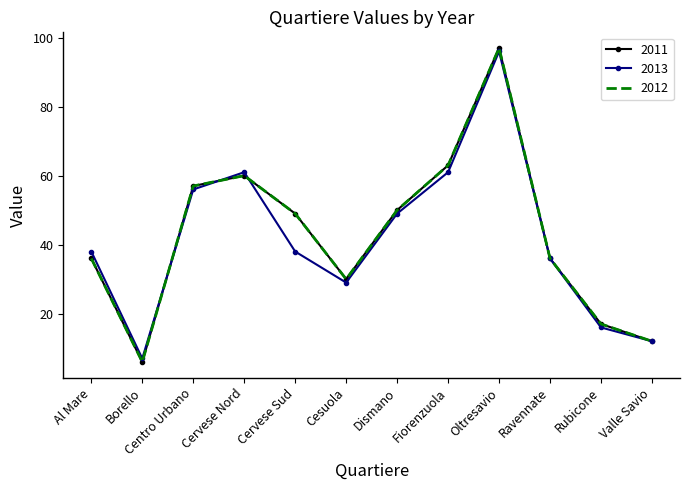

Reading left to right, transcribe all the data shown in this chart.

2011: 36	6	57	60	49	30	50	63	97	36	17	12
2012: 36	6	57	60	49	30	50	63	97	36	17	12
2013: 38	7	56	61	38	29	49	61	96	36	16	12